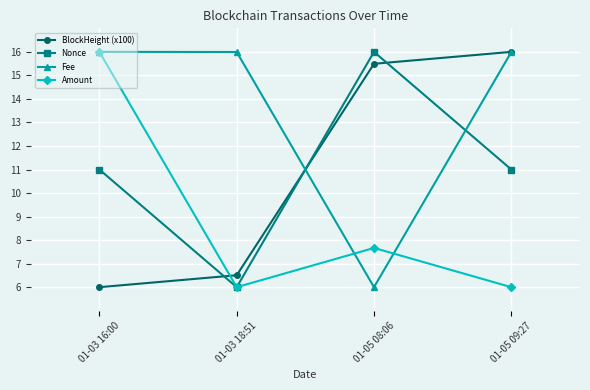

How many times do Nonce and Fee cross each other?

2